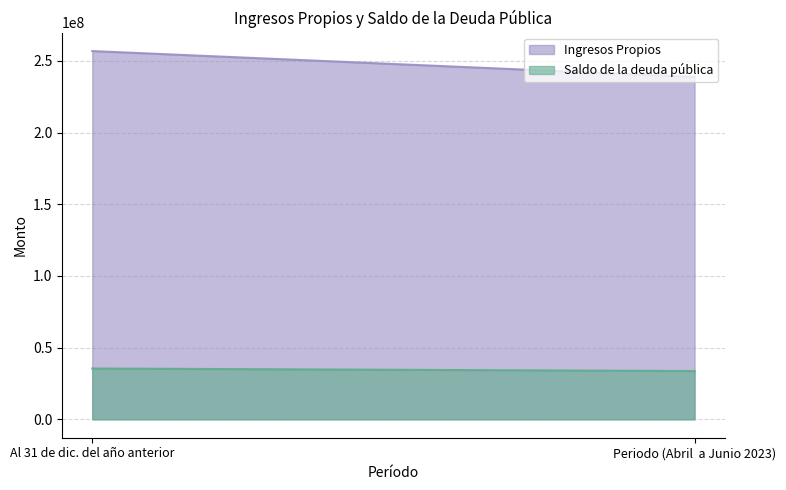

What is the label of the 2nd point from the right?

Al 31 de dic. del año anterior